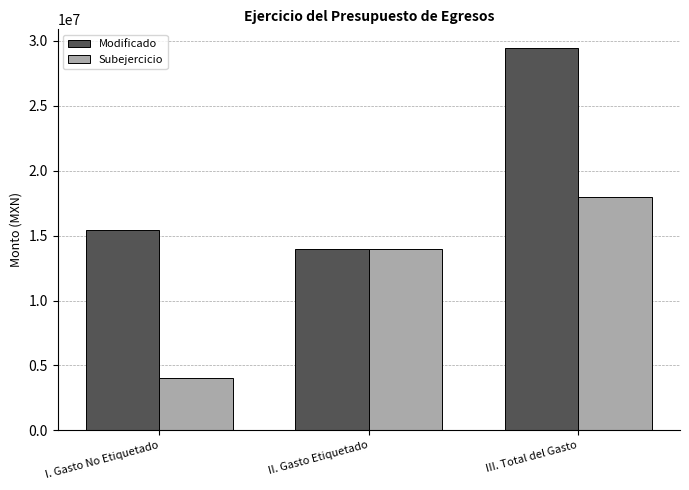

The Subejercicio series shows 2274078.1 at I. Gasto No Etiquetado. True or false?

False